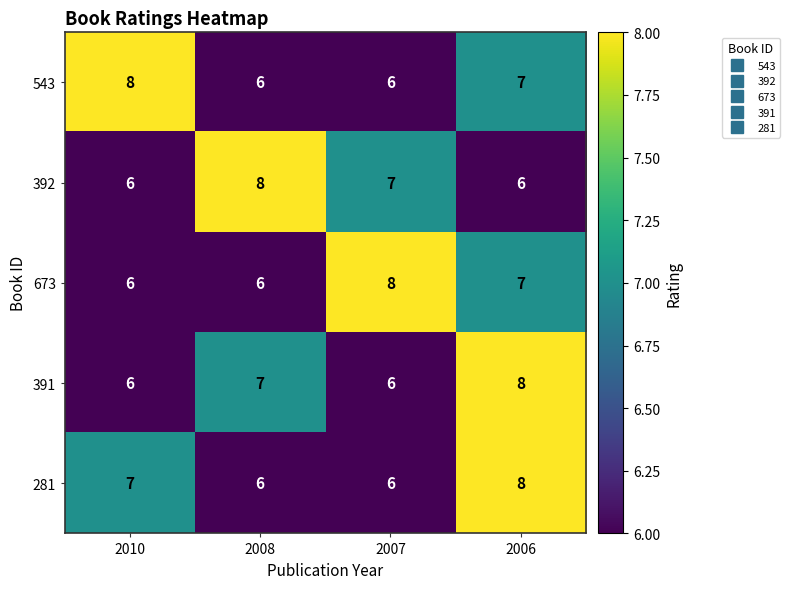

Which series changed the most between 2010 and 2006?

391